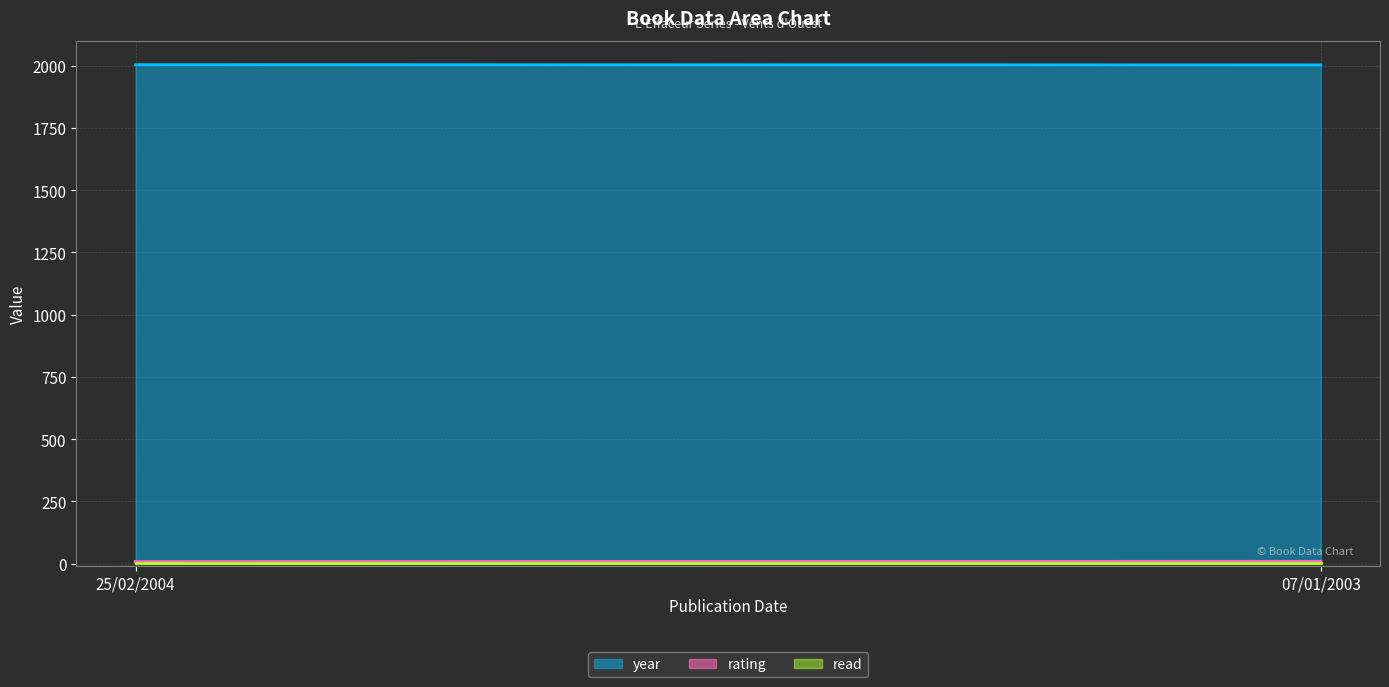

List the labels in order of rating value, smallest first.

25/02/2004, 07/01/2003